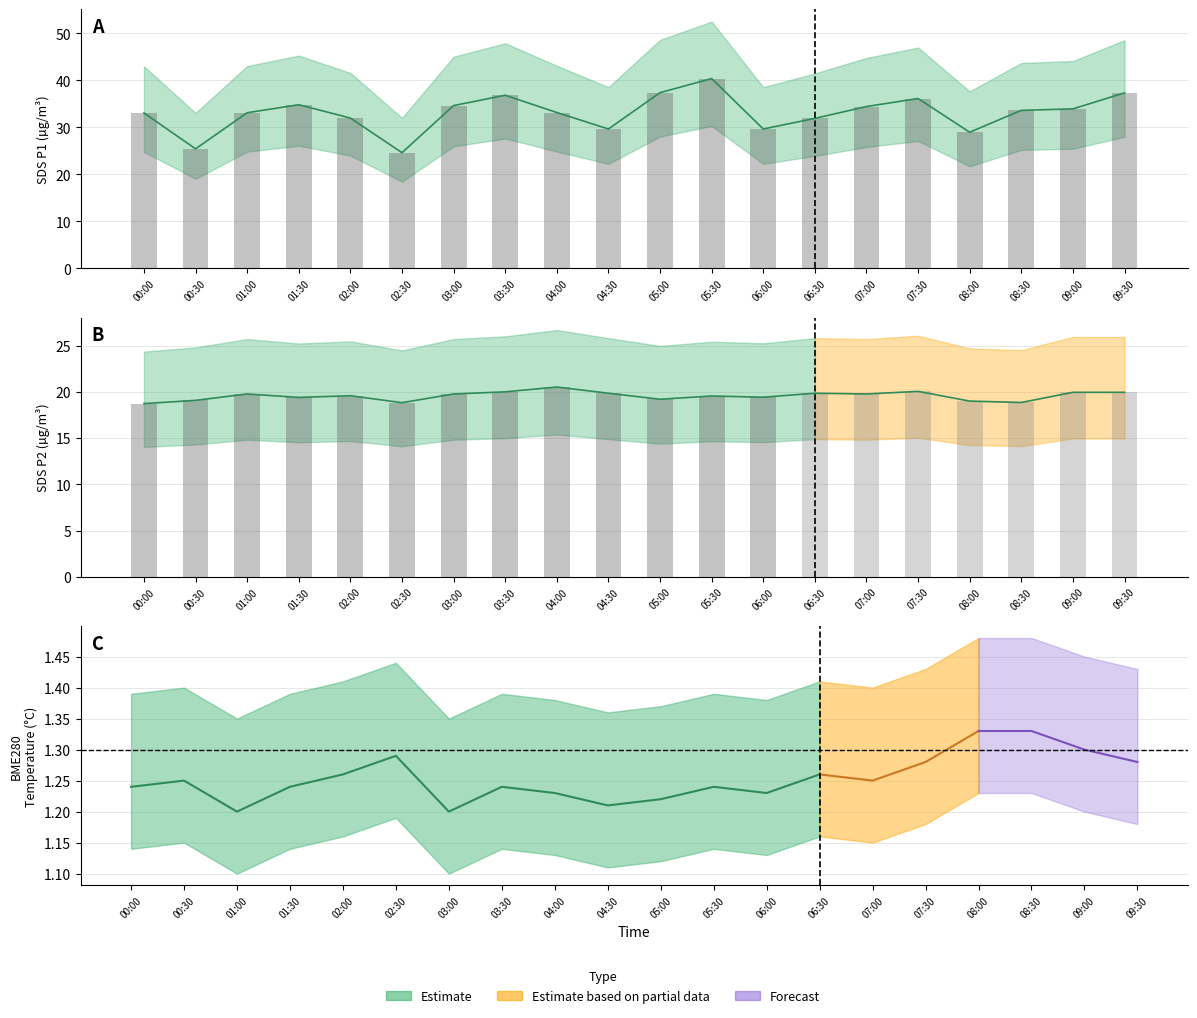

The SDS_P2 series shows 19.6 at 05:30. True or false?

True